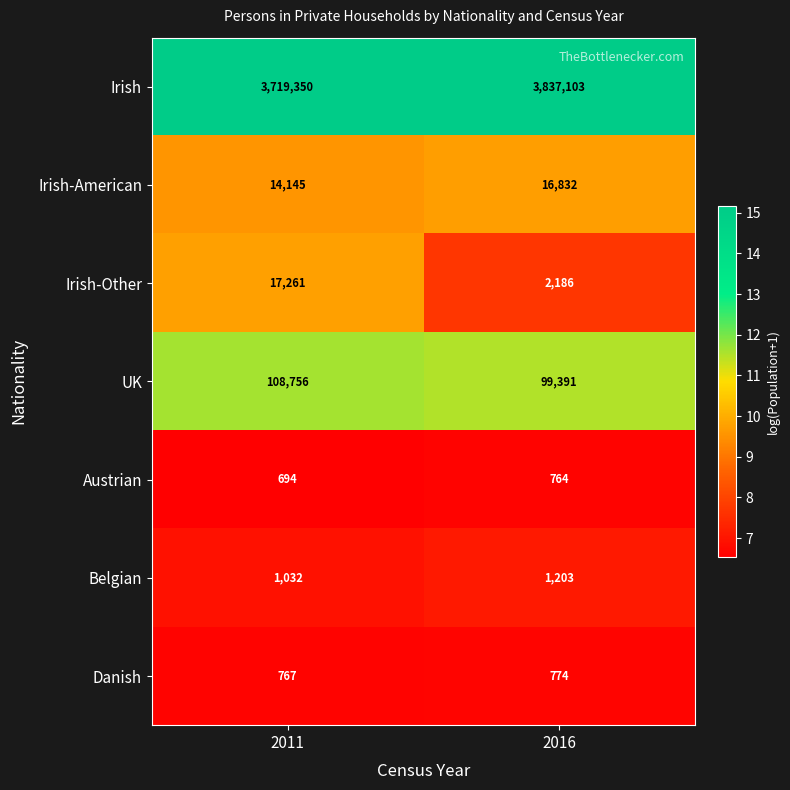

List the series in order of their peak value, highest first.

Irish, UK, Irish-Other, Irish-American, Belgian, Danish, Austrian